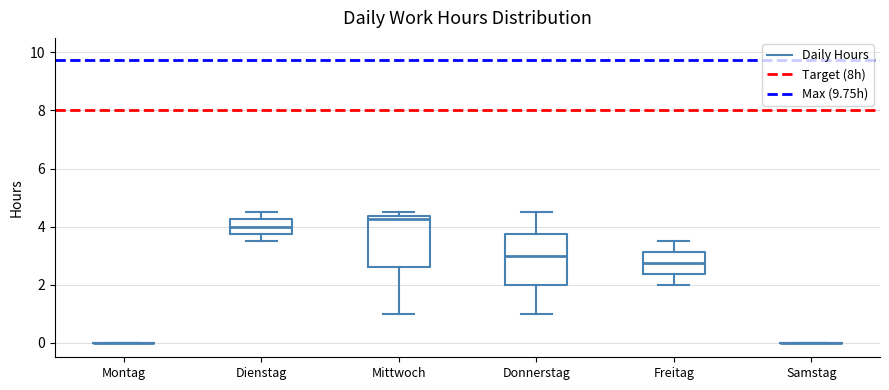

Where does the upper whisker of the box for Freitag end on the y-axis? The values are not printed on the chart, so give them approximately, as read against the axis.

3.6